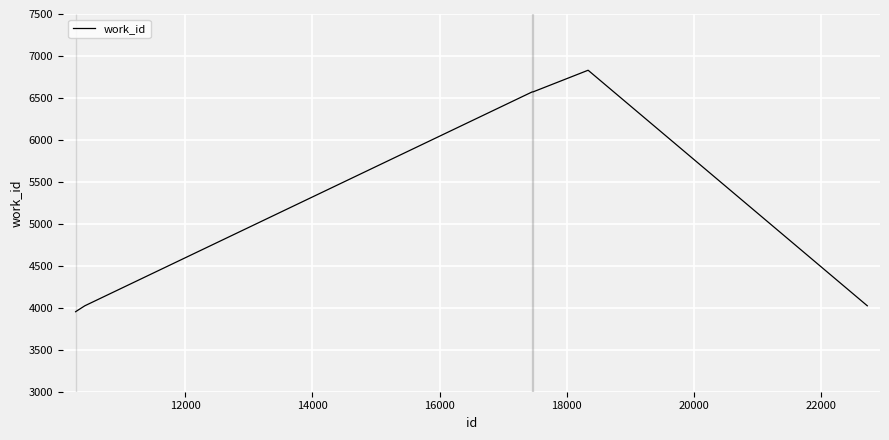

What is the greatest value displayed?

6830